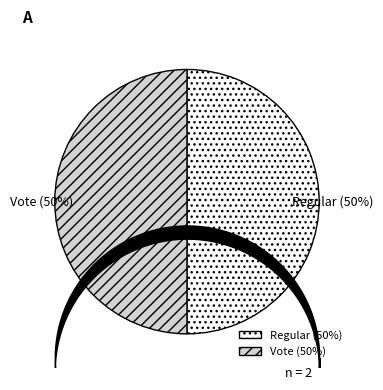

What is the ratio of the value at Vote to the value at Regular?

1.0